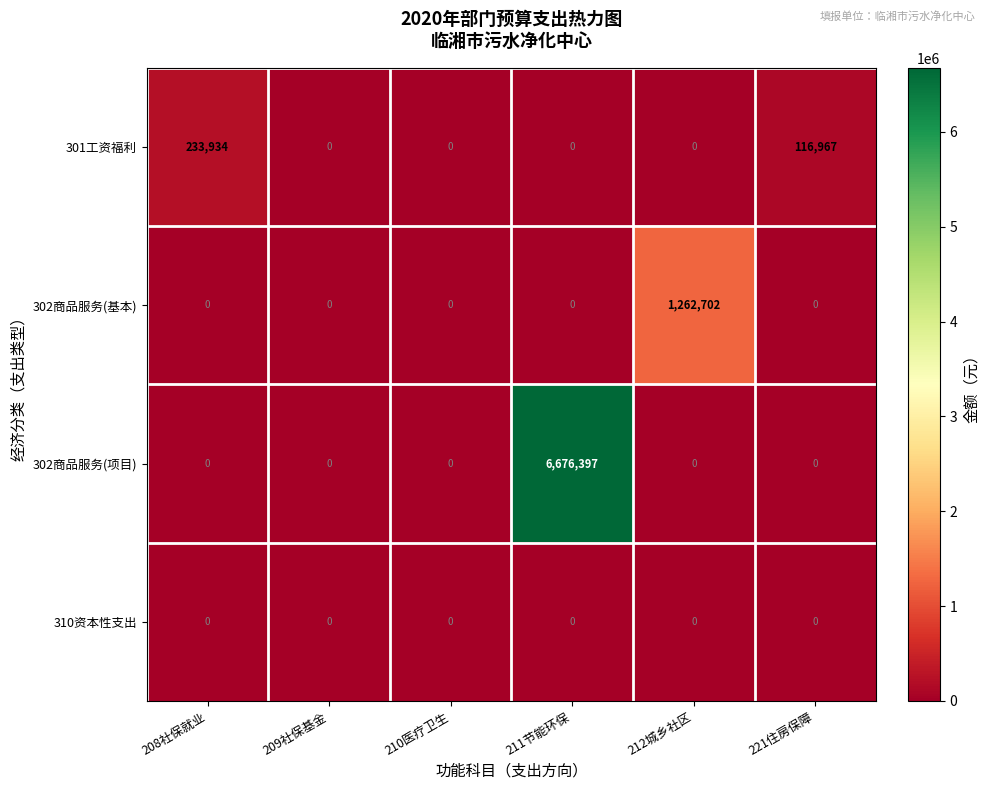

The value of 302商品服务(项目) at 208社保就业 is 0. True or false?

True